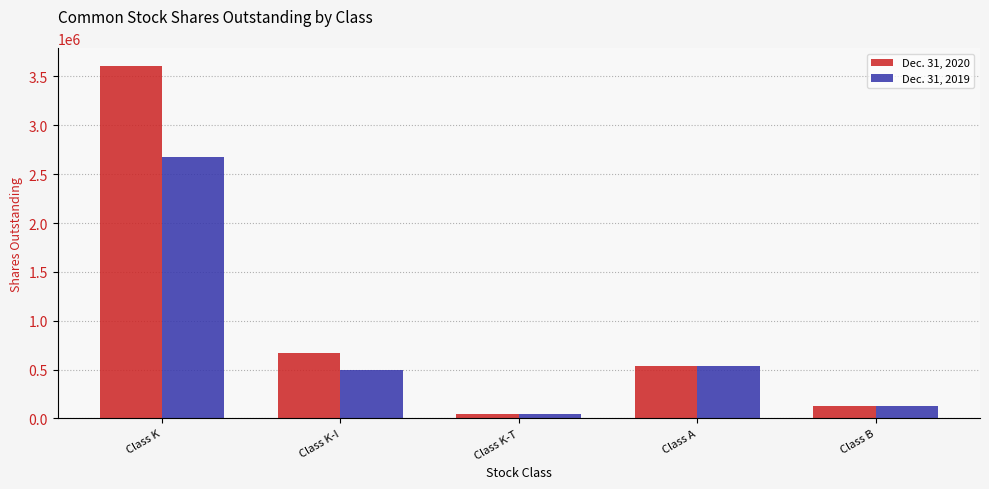

List the series in order of their overall mean, lowest first.

Dec. 31, 2019, Dec. 31, 2020